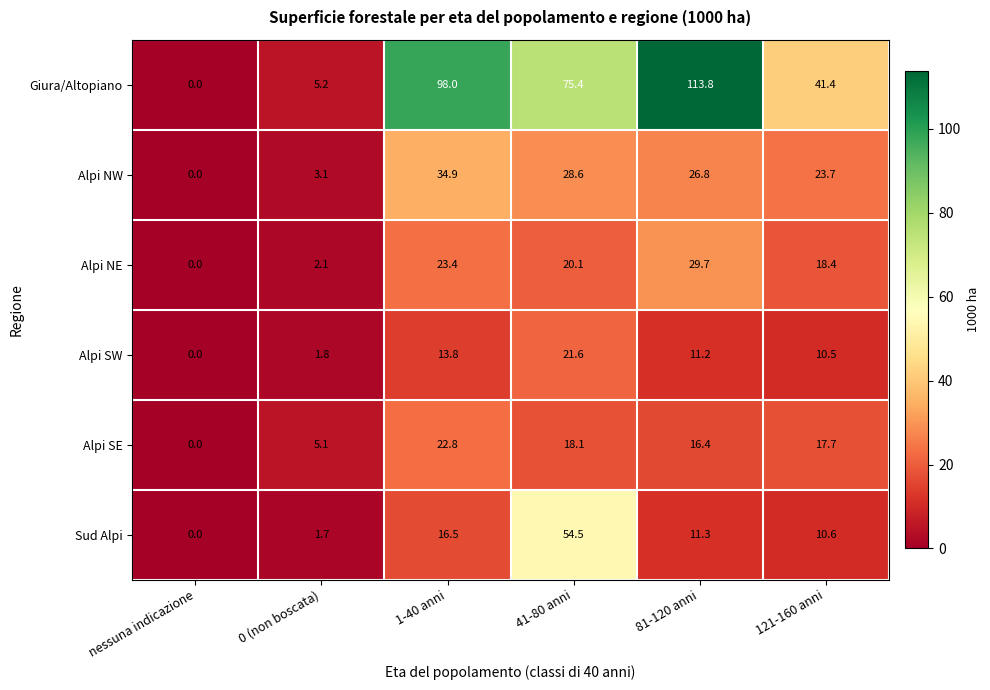

The value of Alpi SE at 1-40 anni is 31.3. True or false?

False